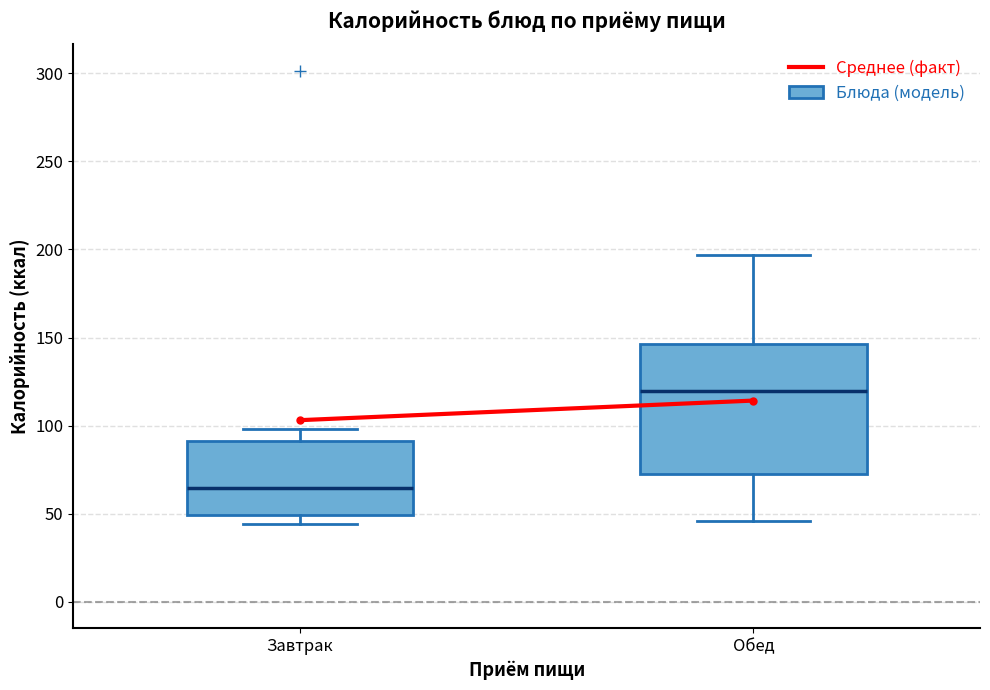

Reading left to right, read every box against the y-axis: the position of its median line, the range the box covers, and the ends of its whiskers. The values are not printed on the chart, so give them approximately, as read against the axis.

Завтрак: median 65, box 50 to 90, whiskers 45 to 100
Обед: median 120, box 75 to 145, whiskers 45 to 195